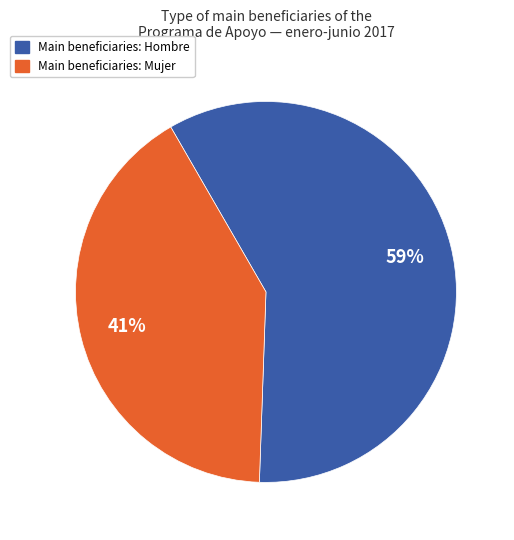

To the nearest percent, what is the difference between the largest and smallest slice percentages?

18%